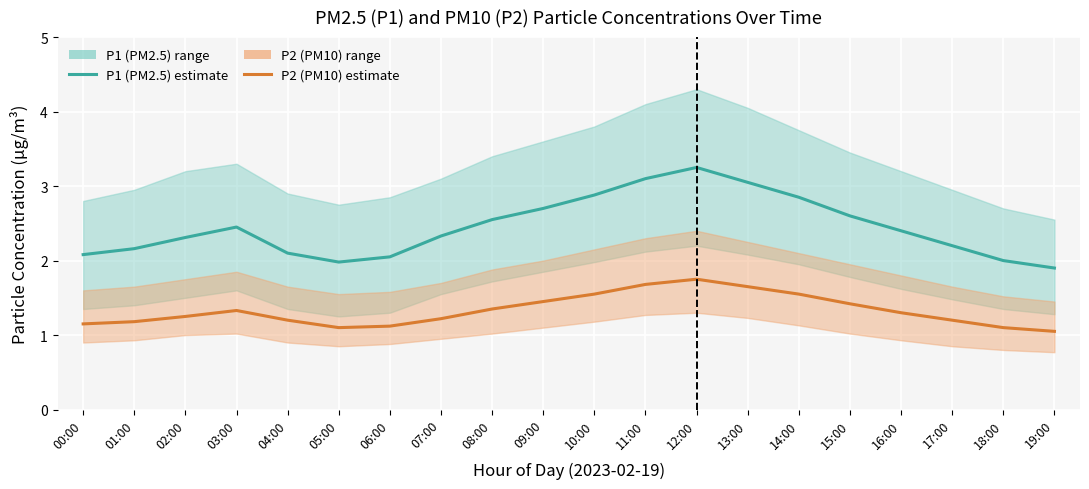

Is the value of P1 at 13:00 greater than the value of P2 at 17:00?

Yes